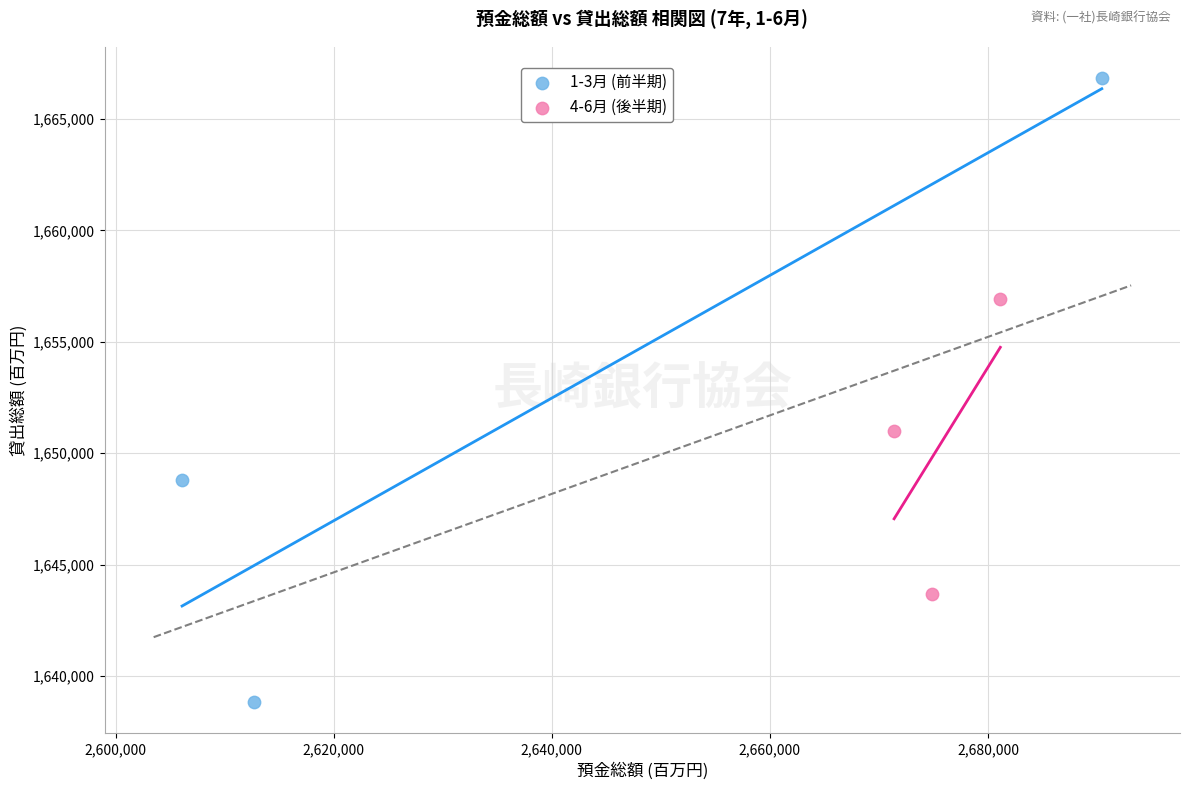

Which series contains the lowest Y value?

1-3月 (前半期)